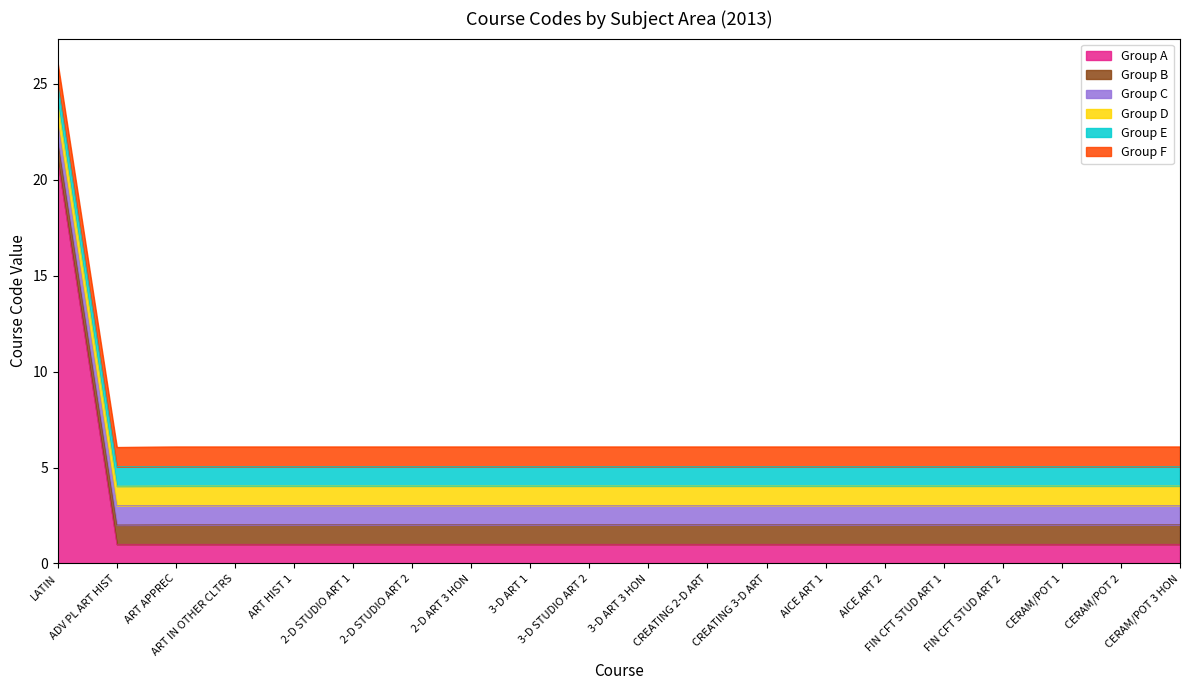

What is the label of the 18th point from the left?

CERAM/POT 1